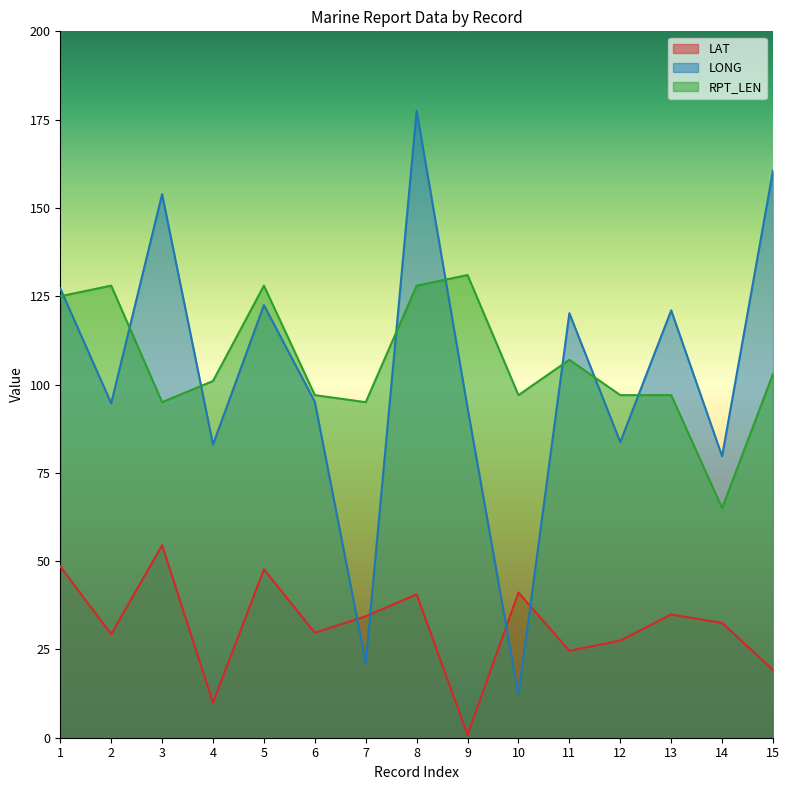

How many lines are shown in the chart?

3